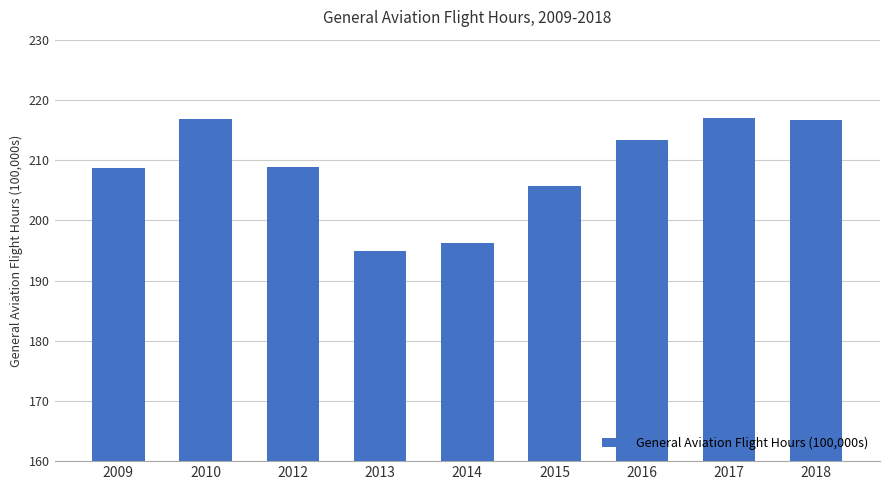

The chart shows a value of 121.4 at 2017. True or false?

False